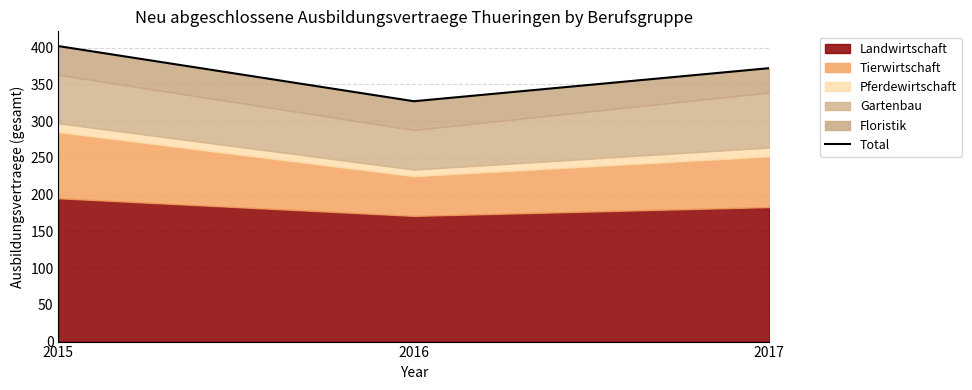

Approximately how many times larger is the value at 2015 compared to 2017?

1.1